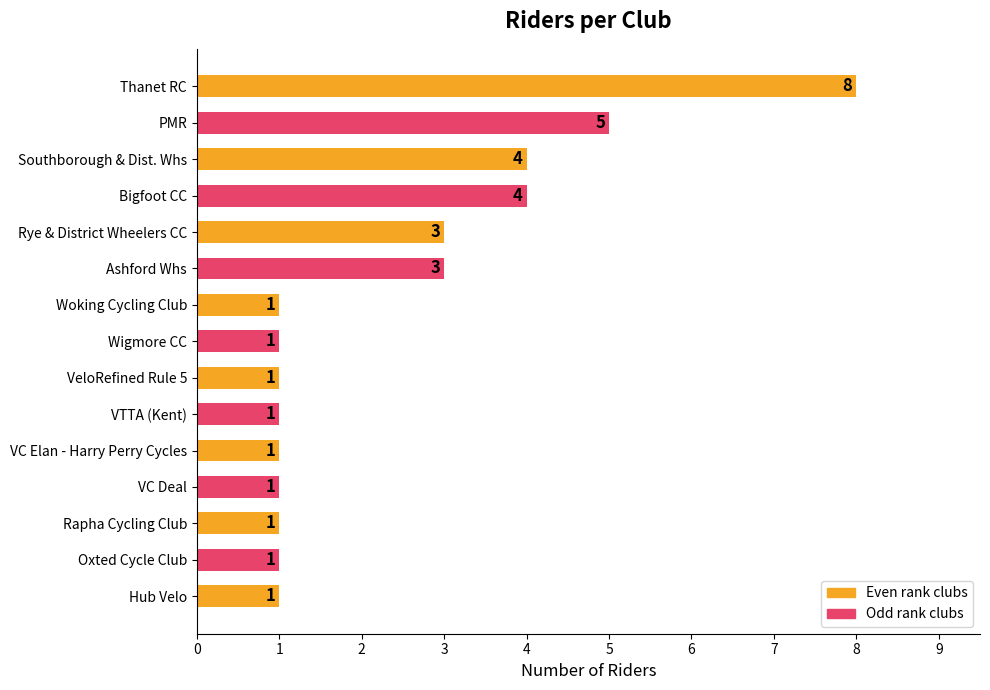

What is the change in value from PMR to VTTA (Kent)?

-4